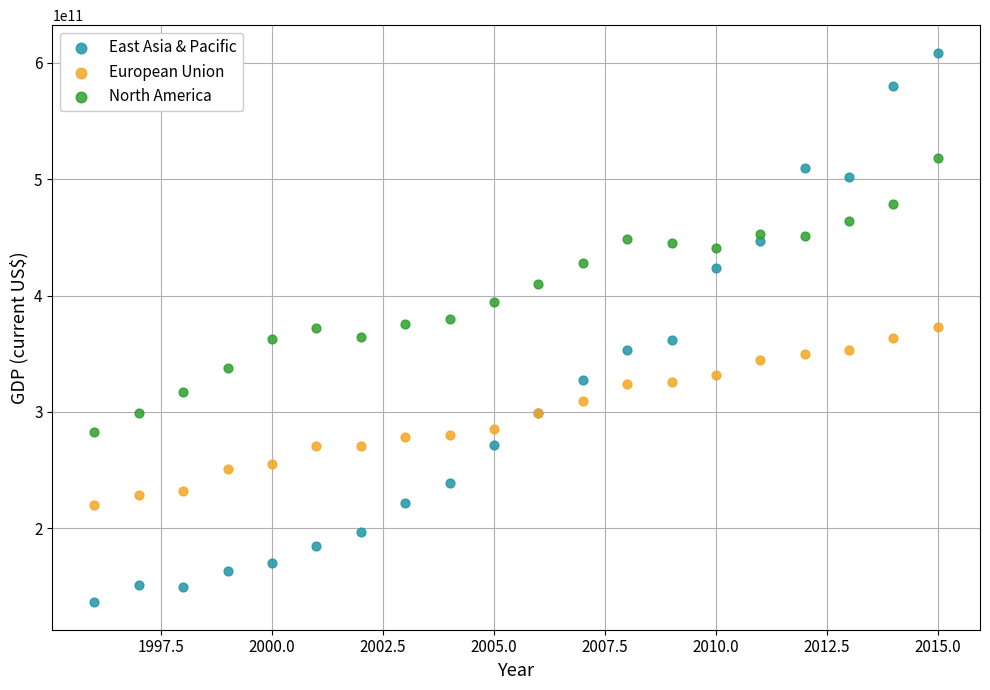

Which series reaches the maximum Y coordinate?

East Asia & Pacific